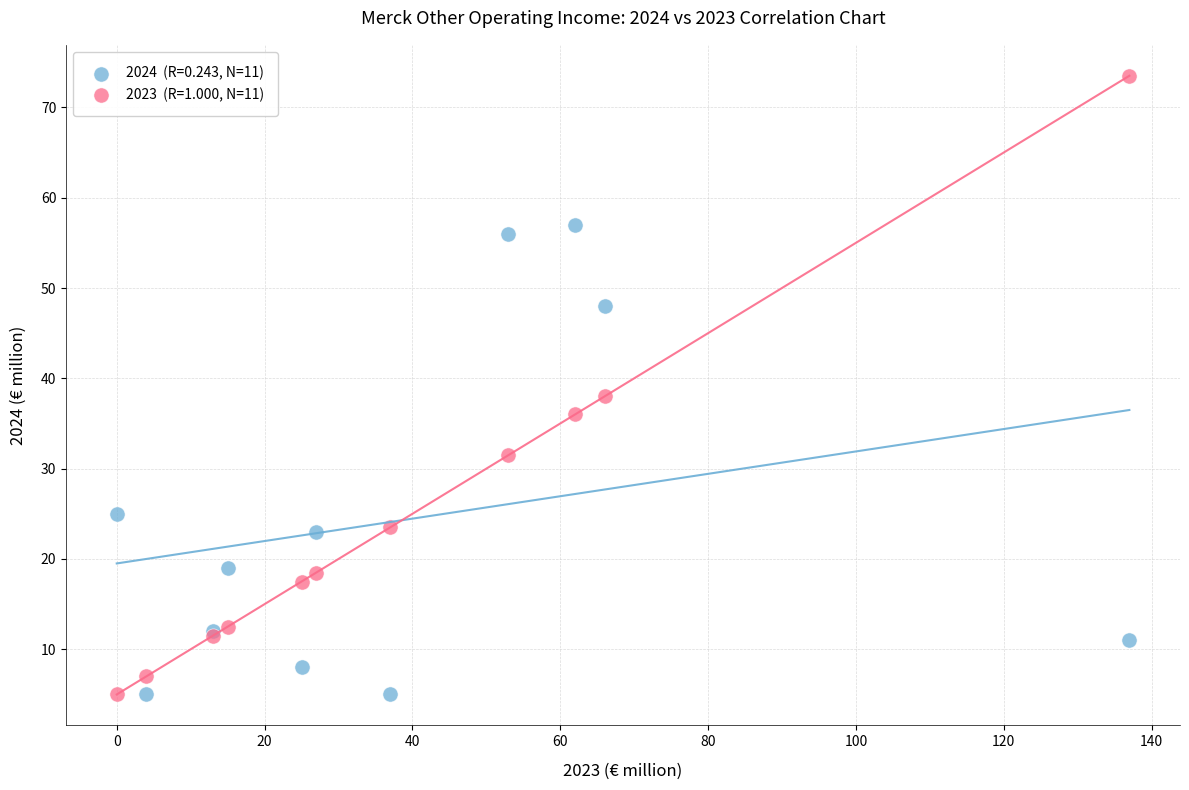

Across all series, what Y value is closest to 39?

38.0